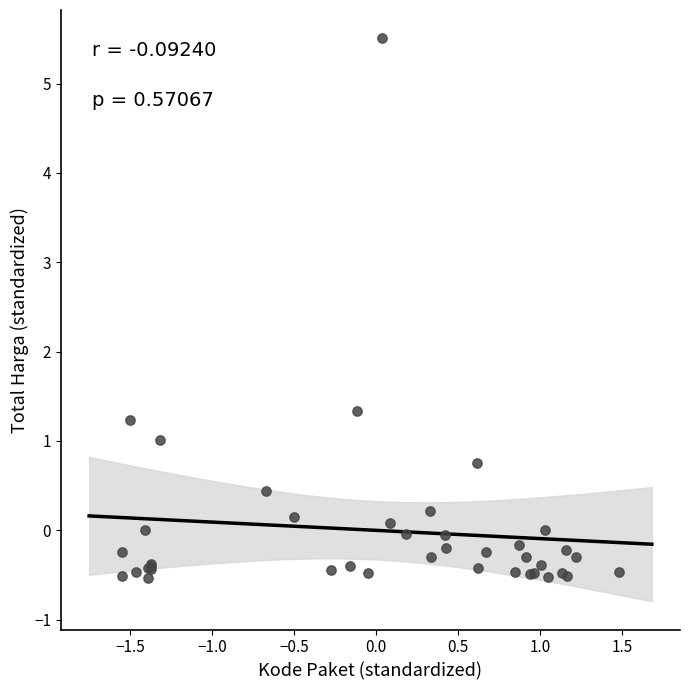

What Y value in the scatter plot is closest to 2?

1.3